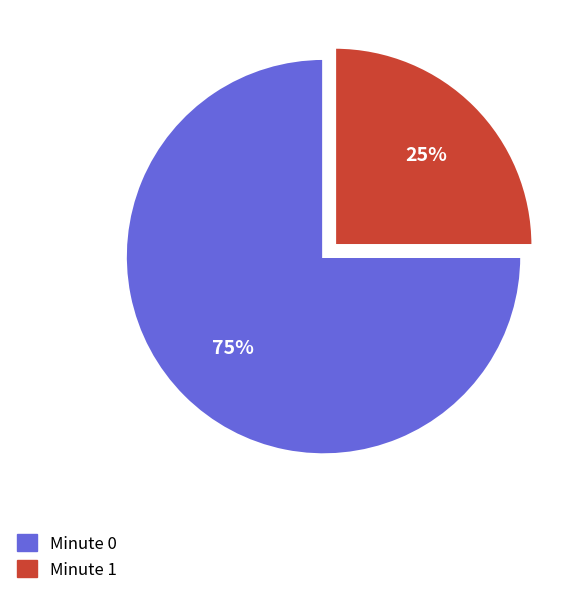

True or false: Minute 0 accounts for 75% of the total.

True